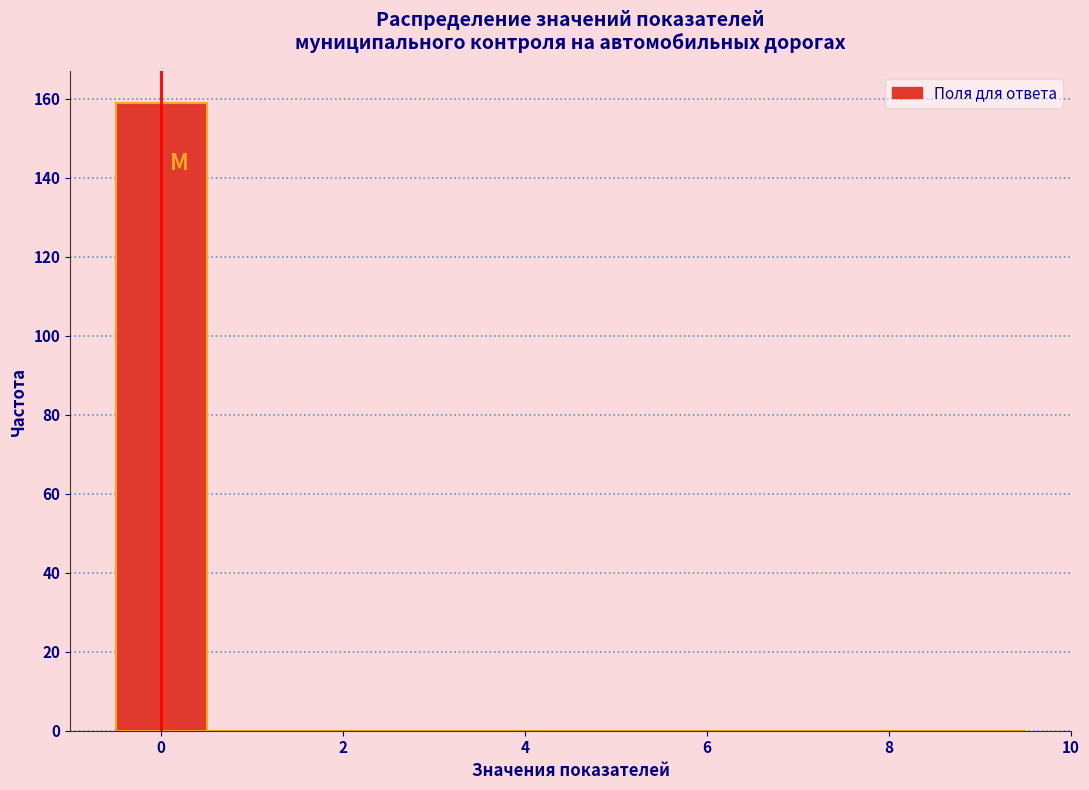

Over which range of the x-axis is the bar tallest?

-0.5 to 0.5